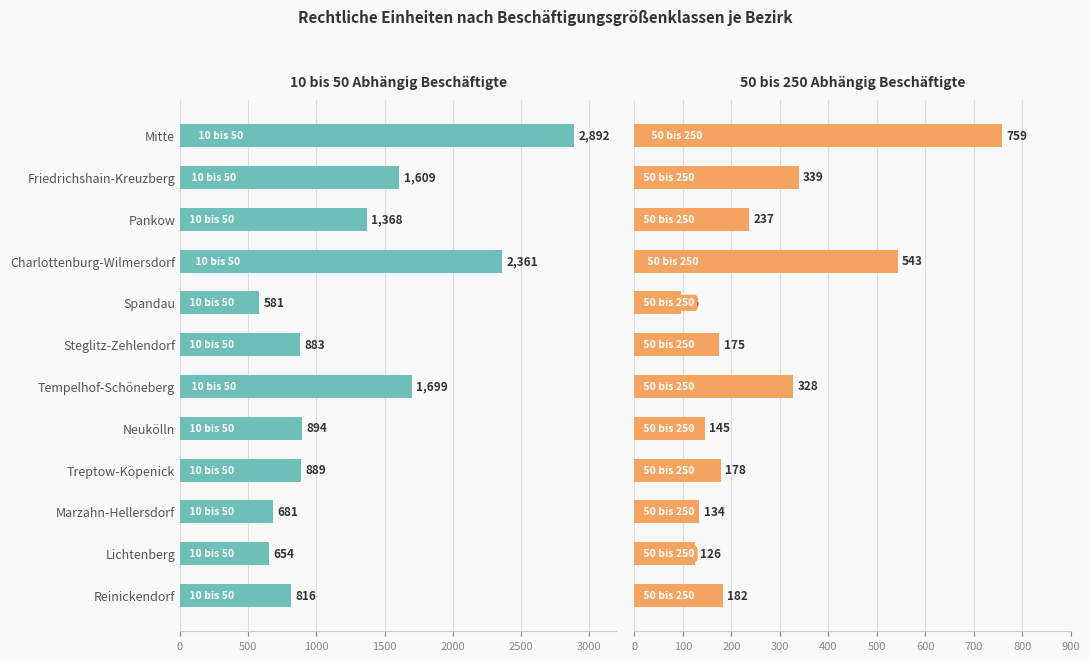

True or false: 10 bis 50 has a value of 889 at Treptow-Köpenick.

True